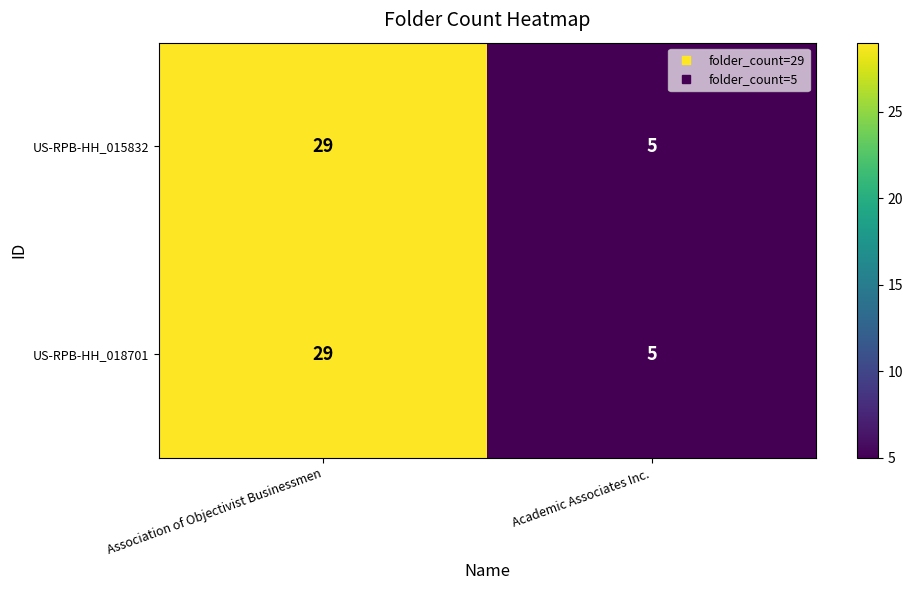

Is it true that US-RPB-HH_015832 equals 5 at Academic Associates Inc.?

True